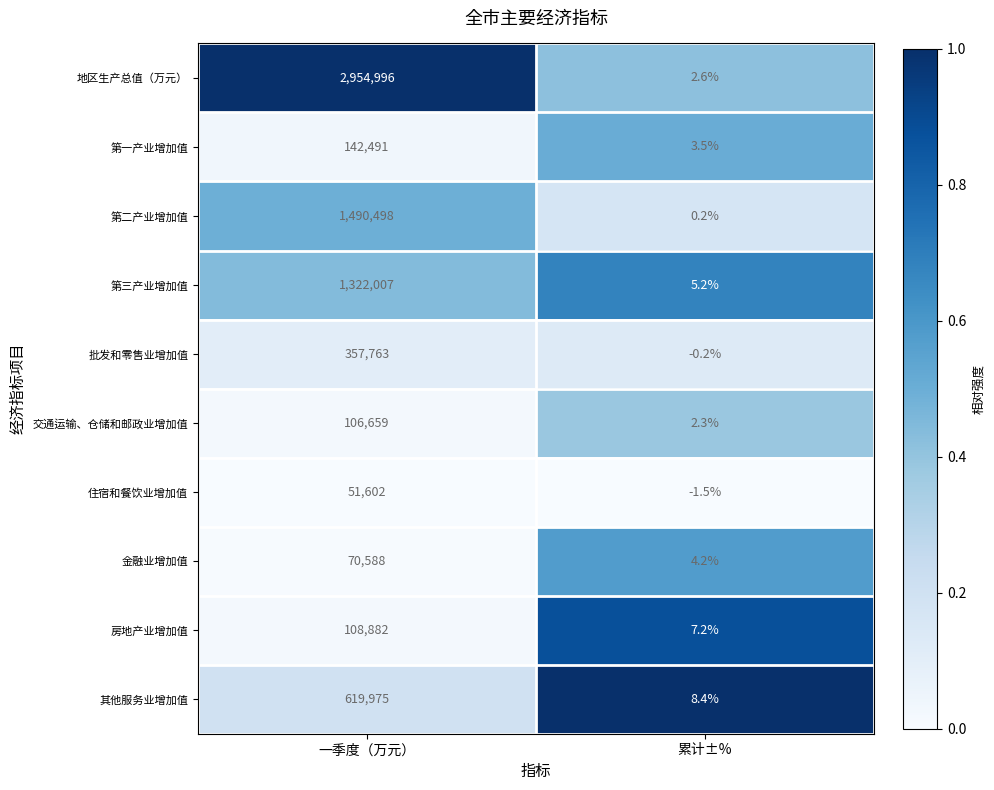

Is it true that 住宿和餐饮业增加值 equals 51602.0 at 一季度（万元）?

True